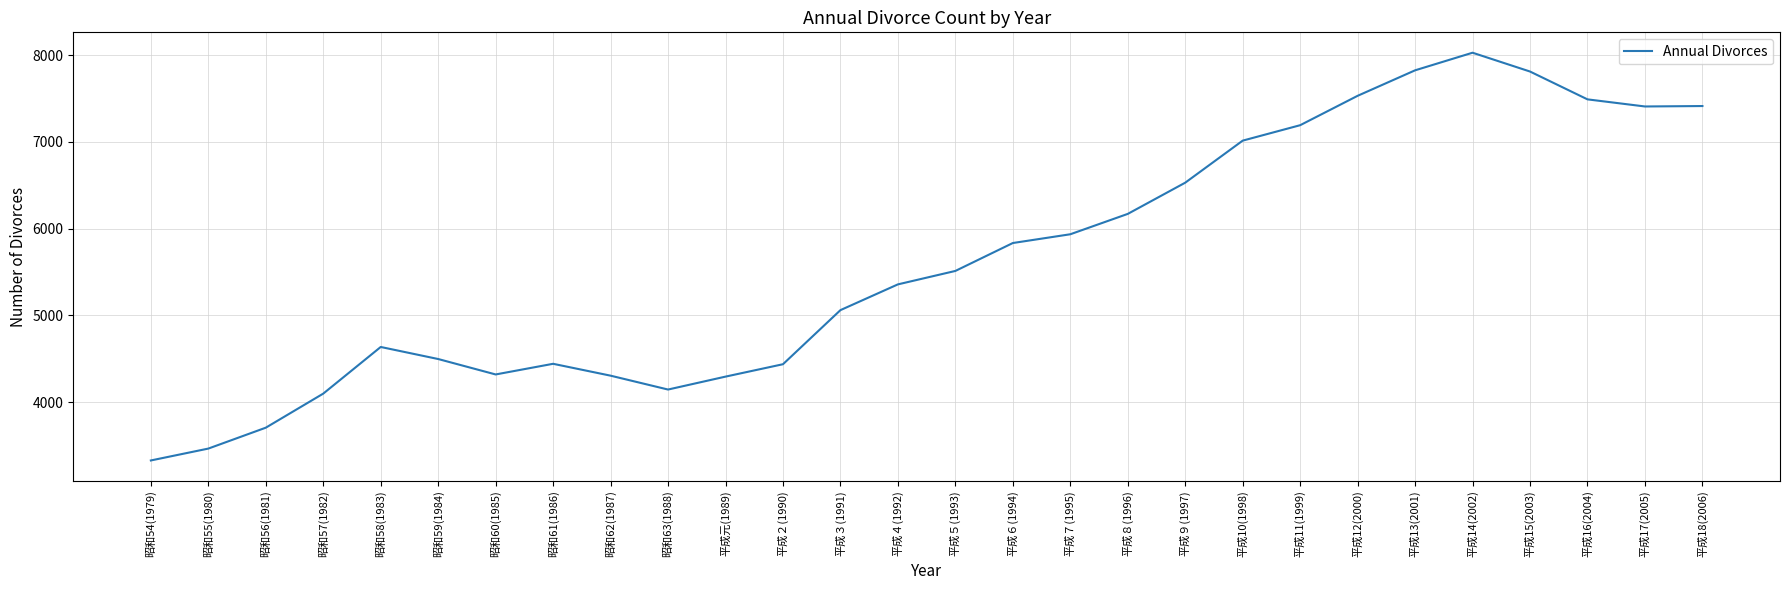

Between 平成８(1996) and 昭和61(1986), which is larger?

平成８(1996)